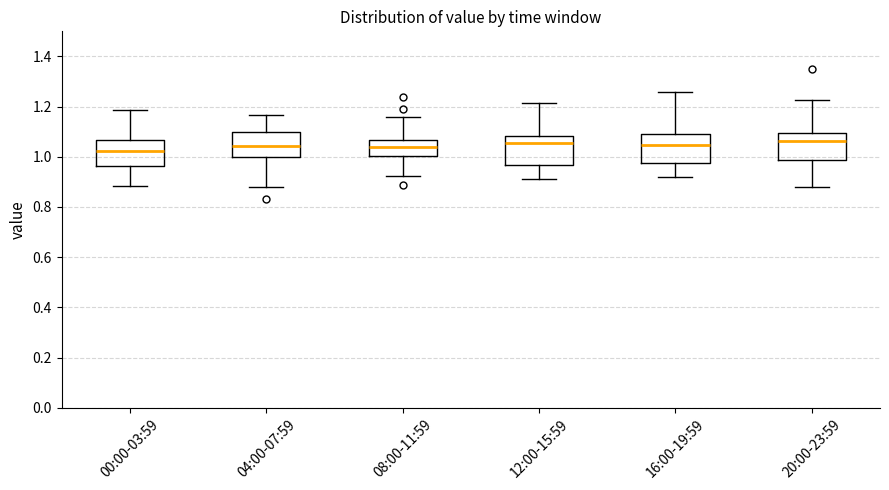

Where is the upper edge of the box for 12:00-15:59 on the y-axis? The values are not printed on the chart, so give them approximately, as read against the axis.

1.08